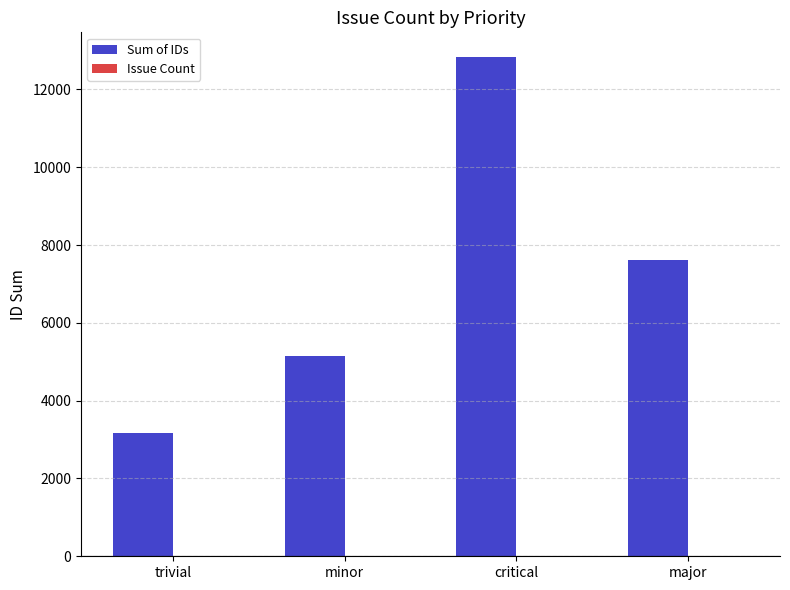

True or false: Sum of IDs has a value of 7610 at major.

True